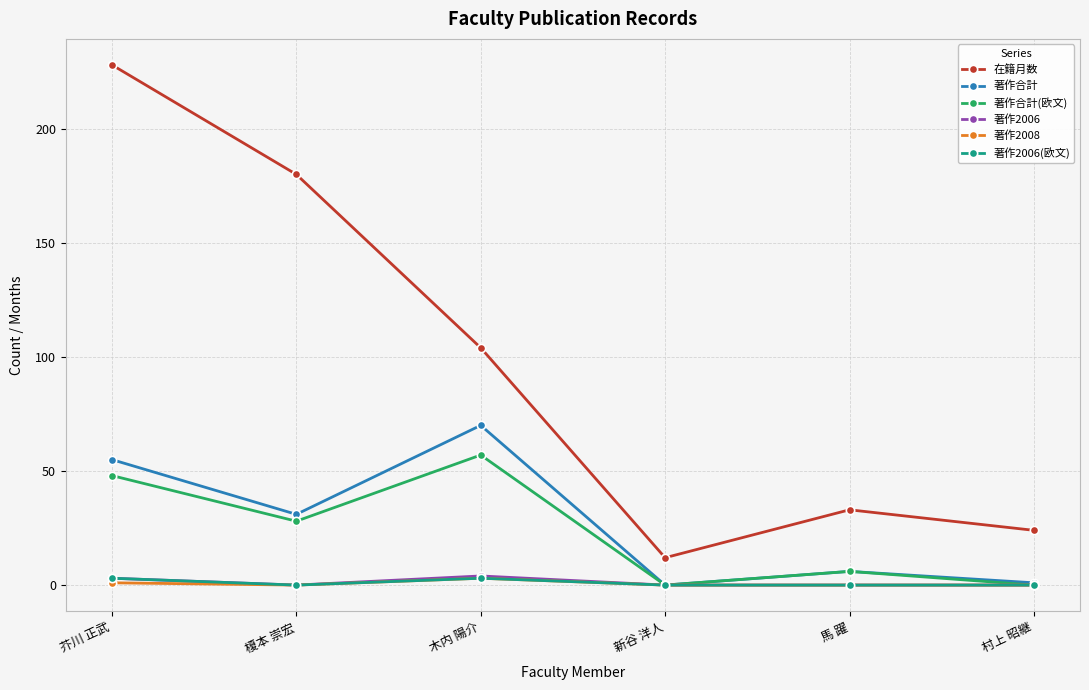

The value of 著作合計(欧文) at 木内 陽介 is 24. True or false?

False